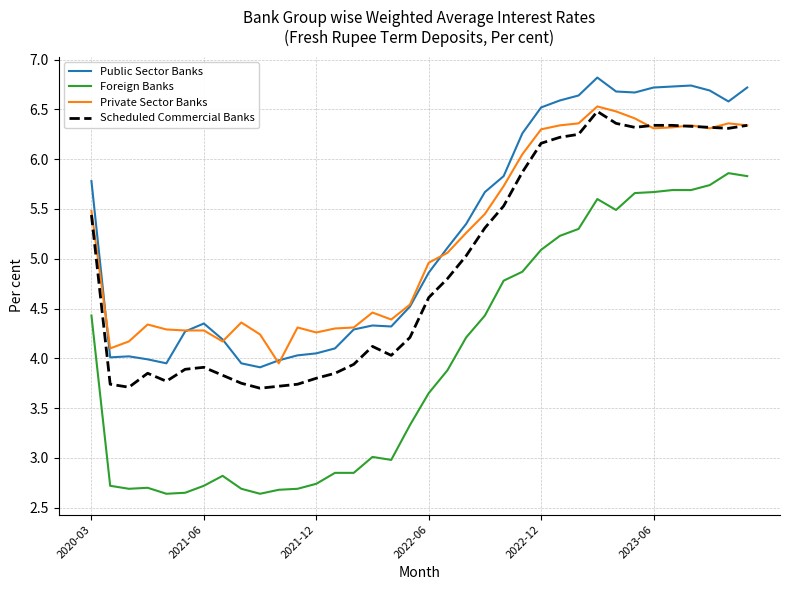

What is the highest value of the Scheduled Commercial Banks series?

6.5